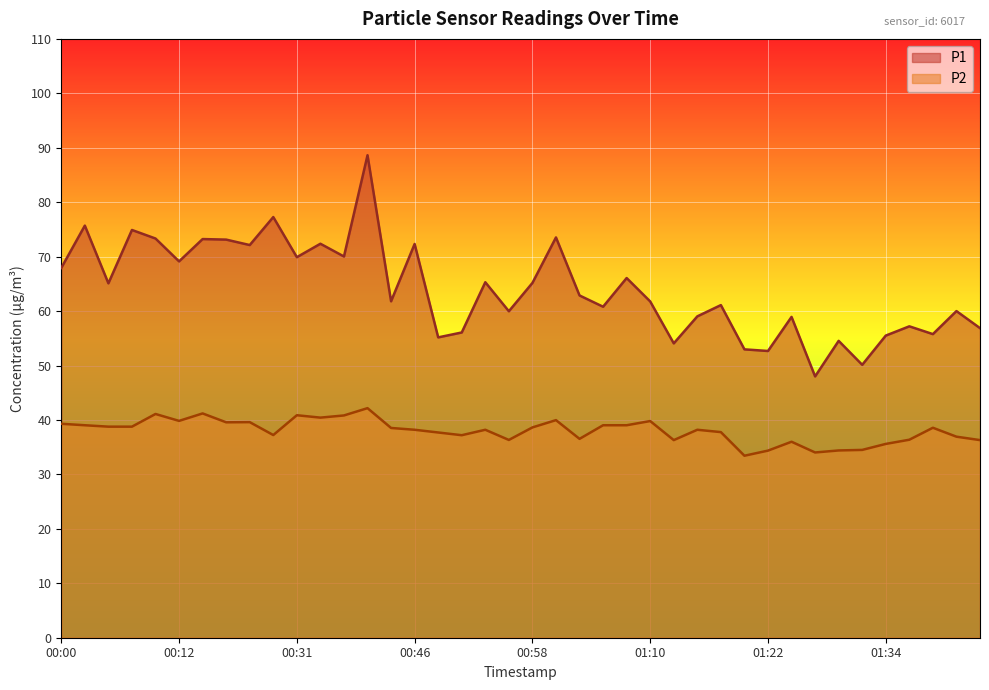

What is the label of the 8th point from the left?

00:20